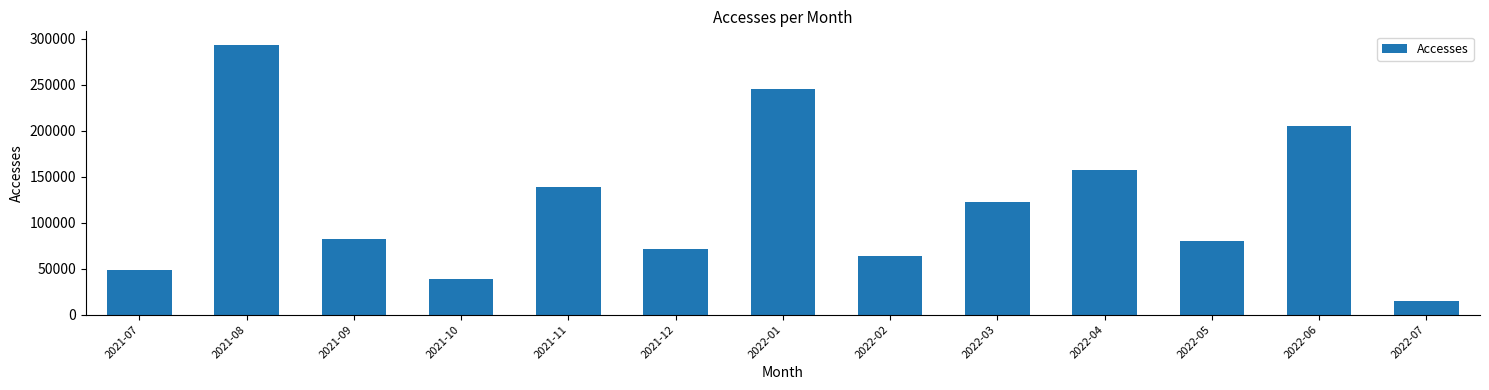

At which label does the data first exceed 82653?

2021-08